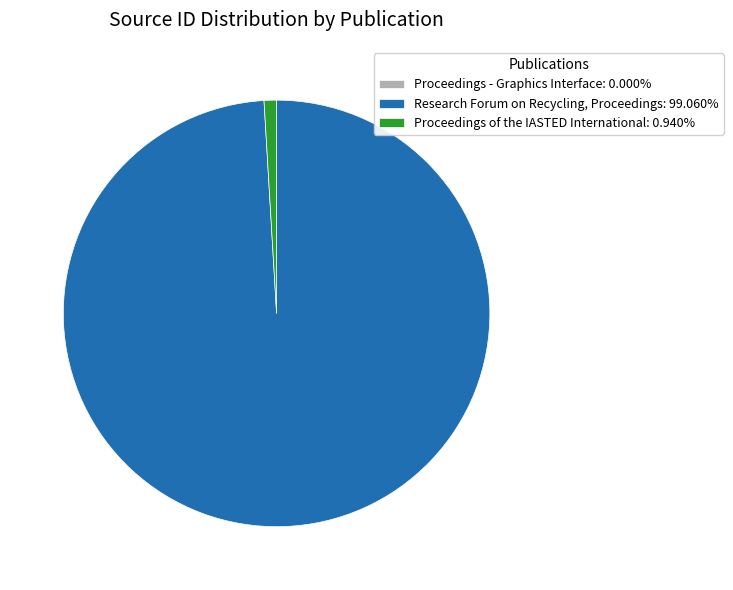

Is there a majority slice in this chart?

Yes